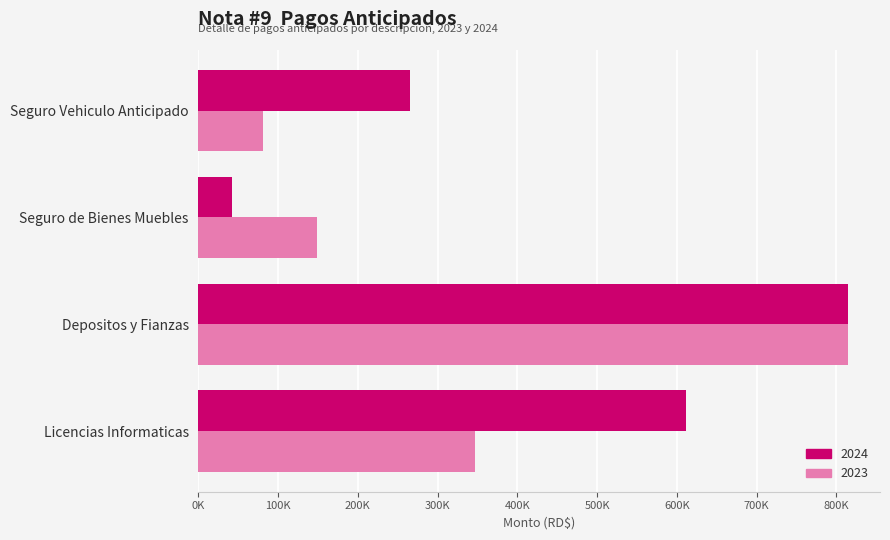

What are all the series names shown in the legend?

2024, 2023